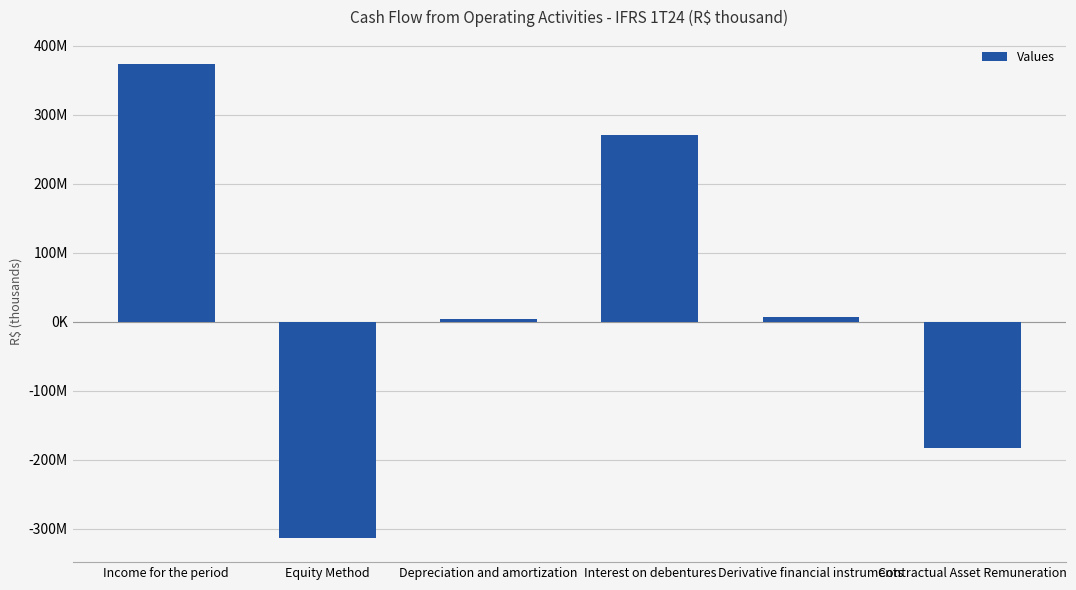

List the labels in order of value, smallest first.

Equity Method, Contractual Asset Remuneration, Depreciation and amortization, Derivative financial instruments, Interest on debentures, Income for the period